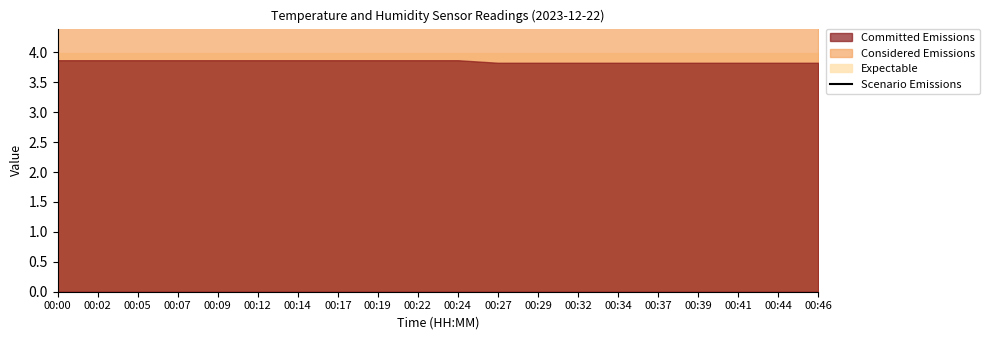

What is the value of the 12th point from the left?

4.5